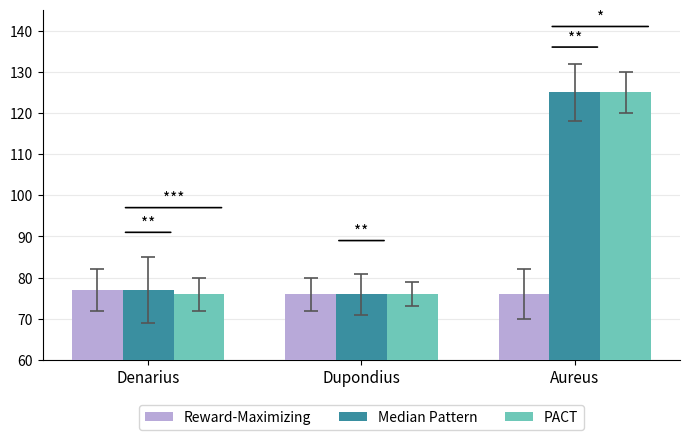

What is the total value across all series at Dupondius?

228